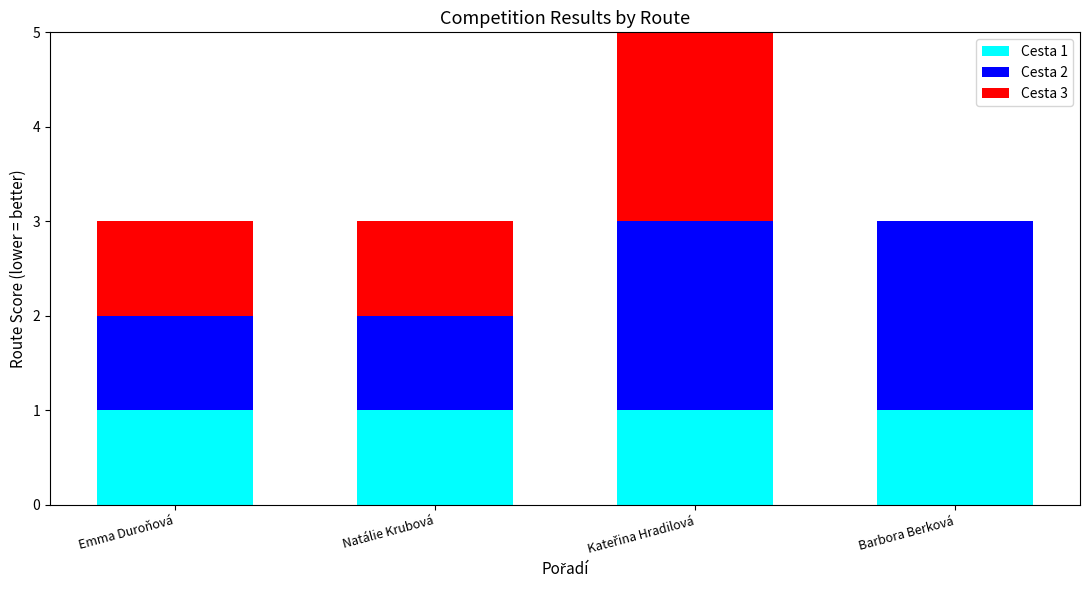

What is the total value across all series at Barbora Berková?

3